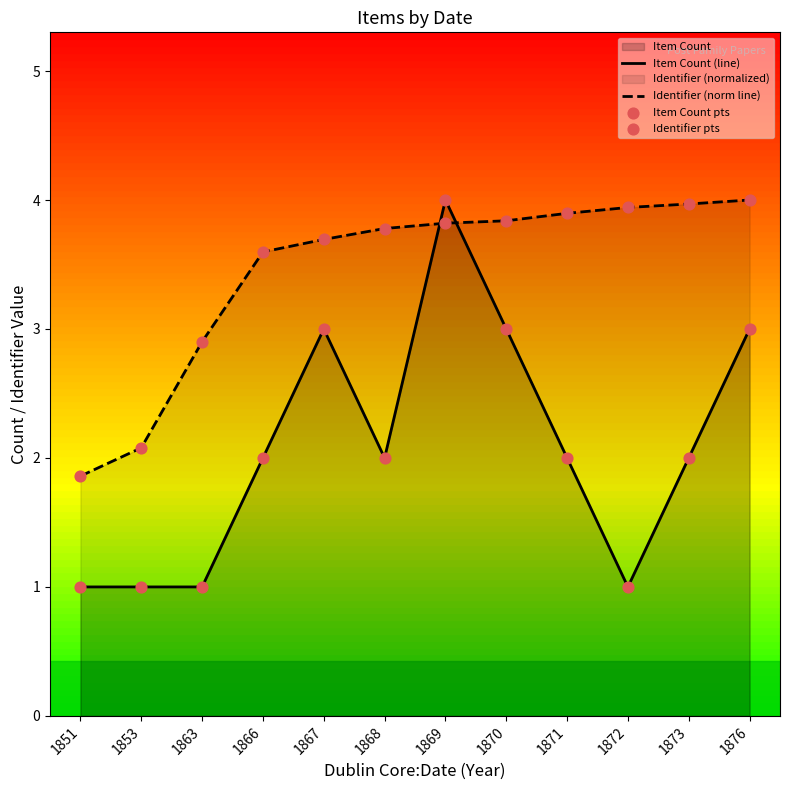

Which series contains the highest Y value?

Item Count (line)